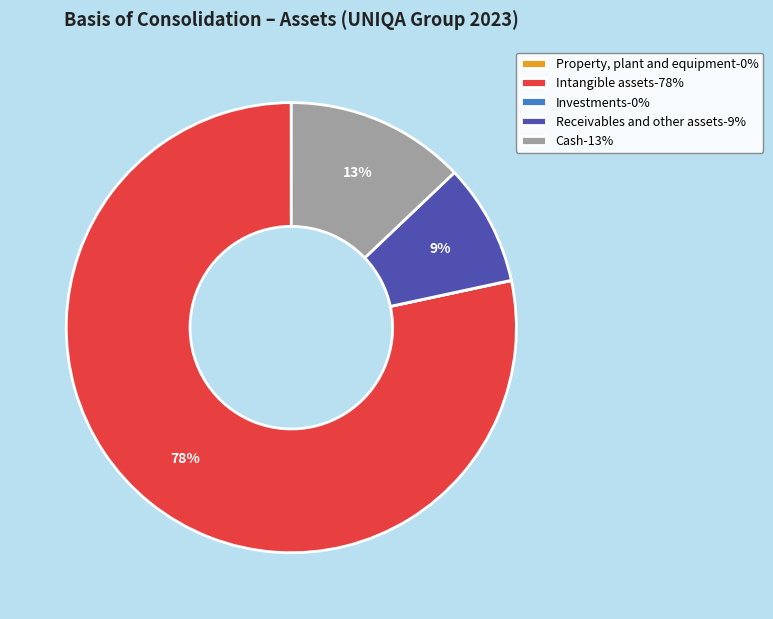

Between Cash-13% and Intangible assets-78%, which is larger?

Intangible assets-78%